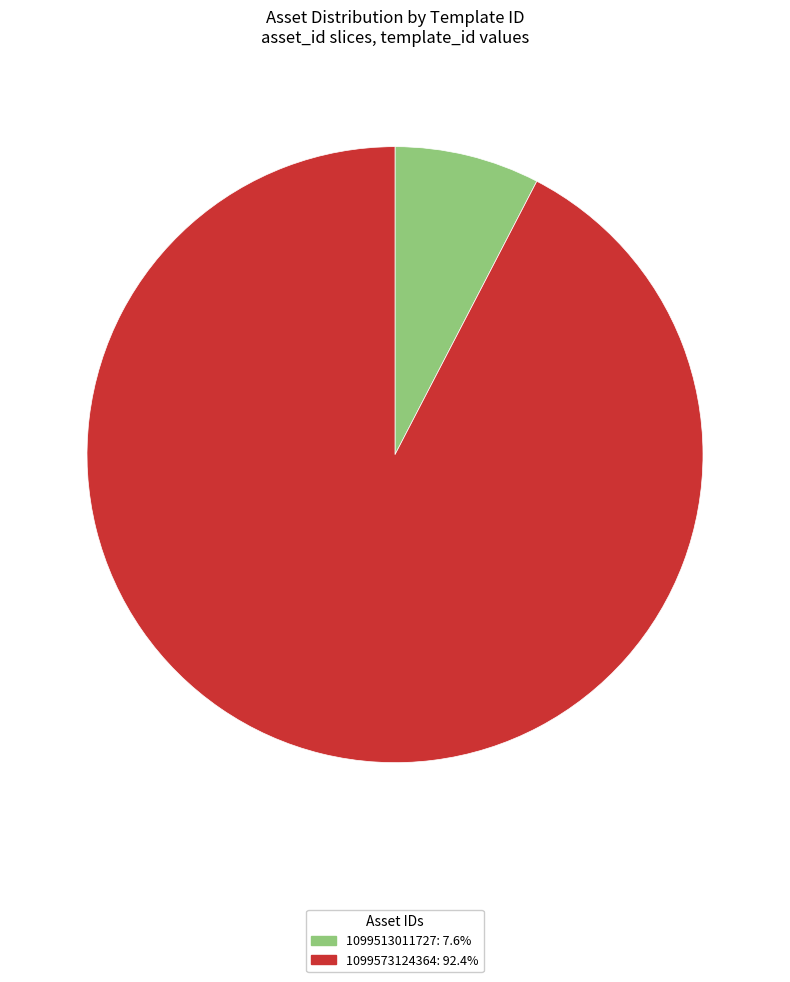

Which slice is the smallest?

1099513011727